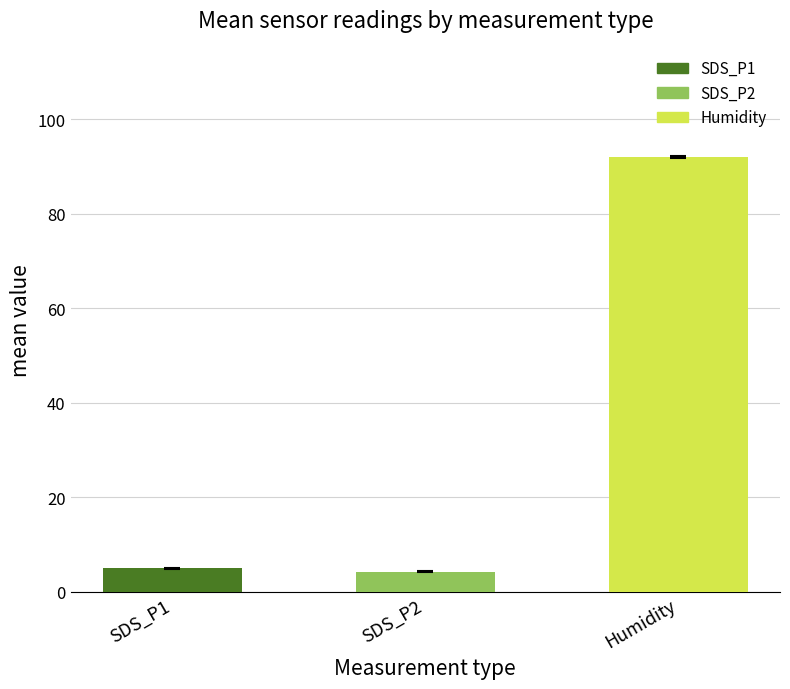

Are the bars grouped side by side (vs. stacked)?

No